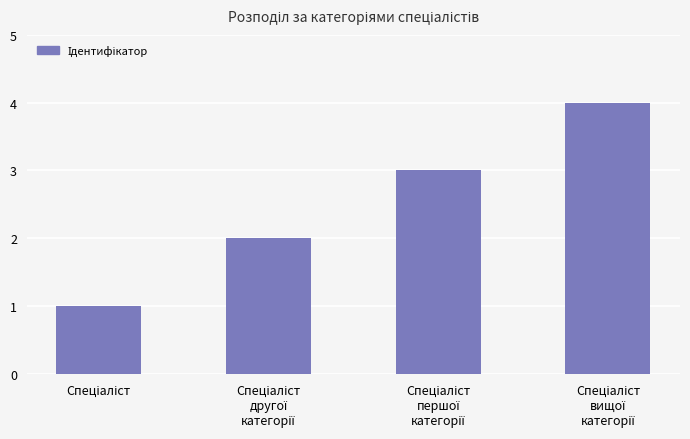

What is the greatest value displayed?

4